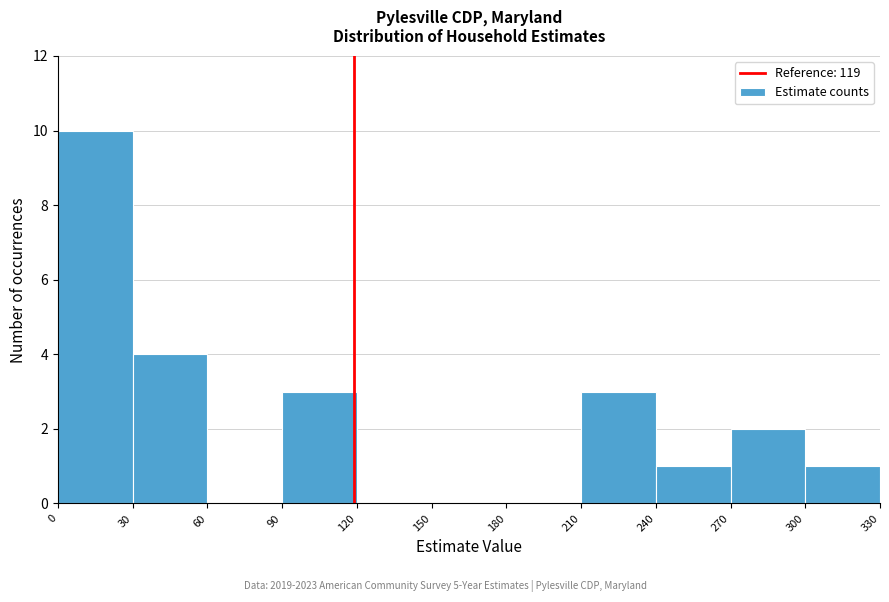

Reading left to right, list every bar in this chart as the range it spans on the x-axis followed by its height. The values are not printed on the chart, so give them approximately, as read against the axis.

0 to 30: 10
30 to 60: 4
60 to 90: 0
90 to 120: 3
120 to 150: 0
150 to 180: 0
180 to 210: 0
210 to 240: 3
240 to 270: 1
270 to 300: 2
300 to 330: 1